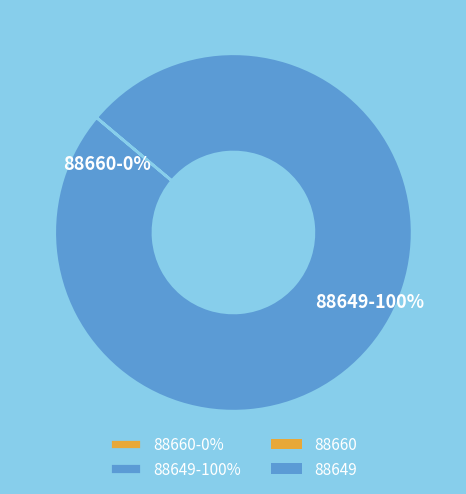

To the nearest percent, what is the difference between the largest and smallest slice percentages?

100%